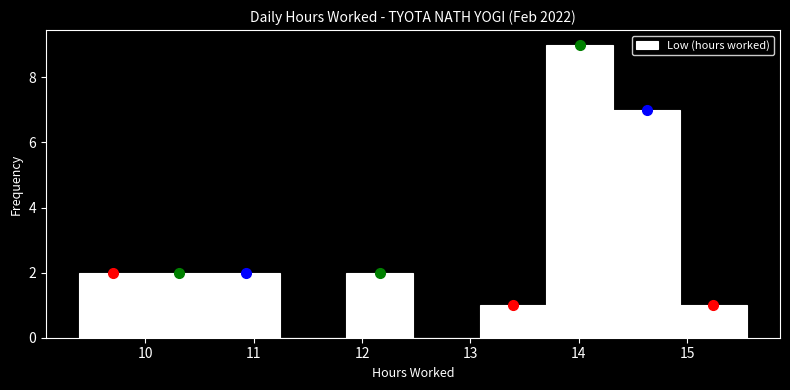

Reading left to right, list every bar in this chart as the range it spans on the x-axis followed by its height. Neither the bar edges nor the heights are printed on the chart, so give them approximately, as read against the axes.

9.4 to 10.0: 2
10.0 to 10.6: 2
10.6 to 11.2: 2
11.2 to 11.9: 0
11.9 to 12.5: 2
12.5 to 13.1: 0
13.1 to 13.7: 1
13.7 to 14.3: 9
14.3 to 14.9: 7
14.9 to 15.6: 1